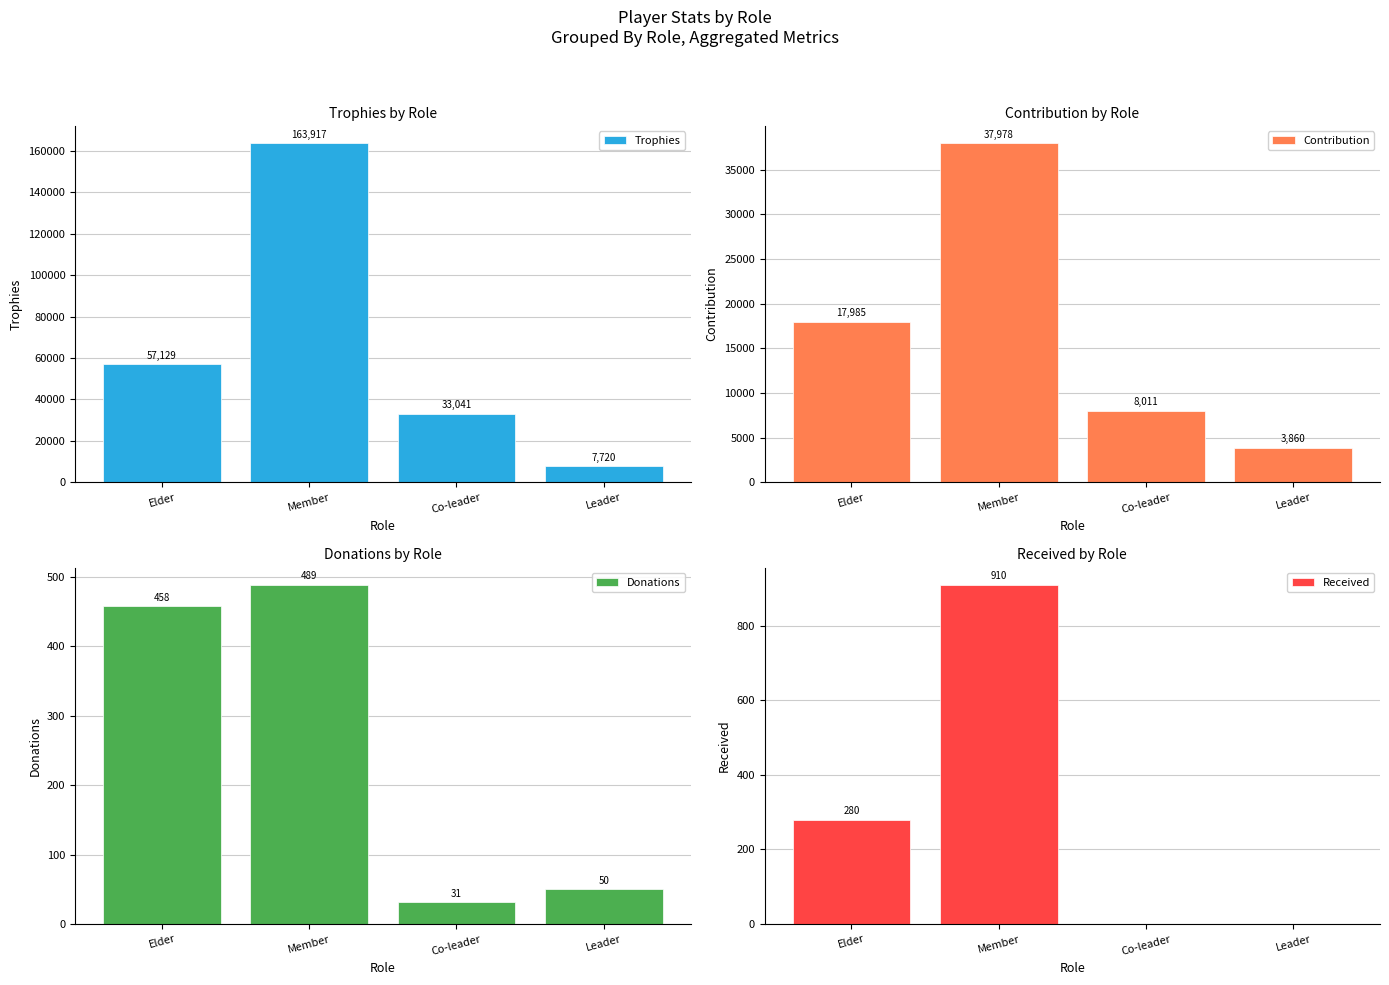

What is the difference between the highest and lowest values at Leader?

7720